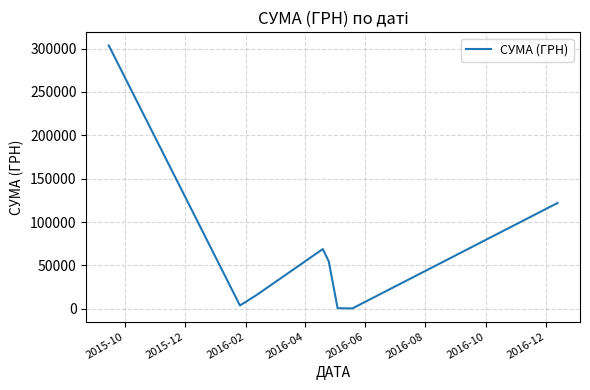

How many values are below 54788?

4